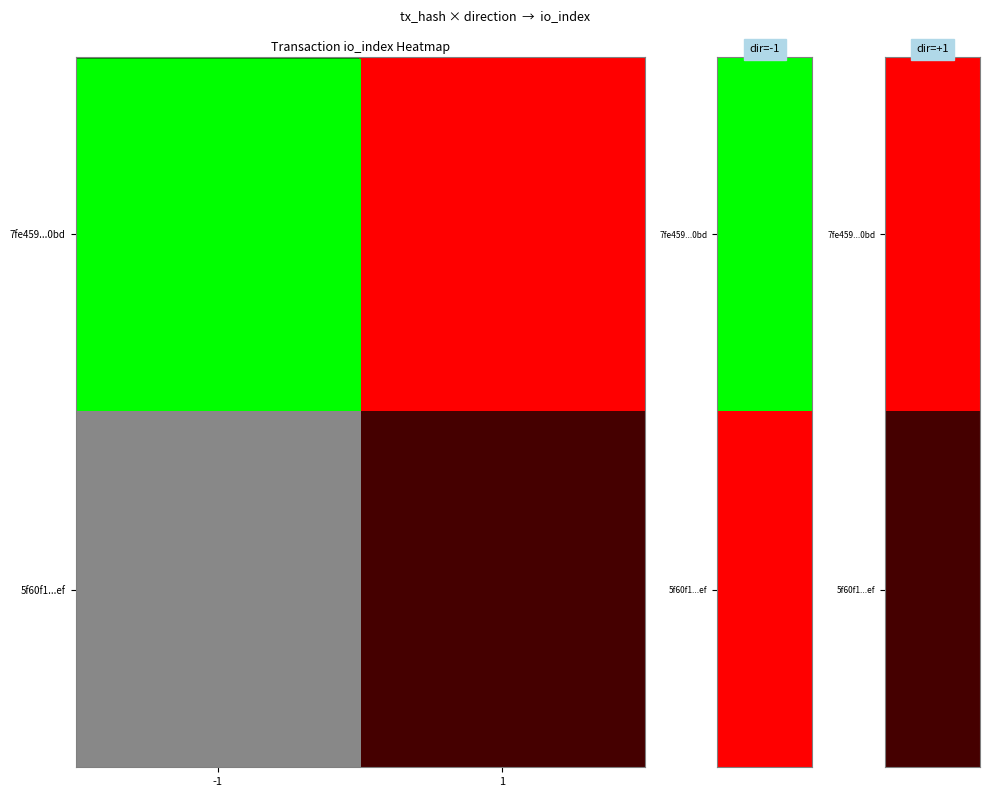

How many categories are shown in the chart?

2